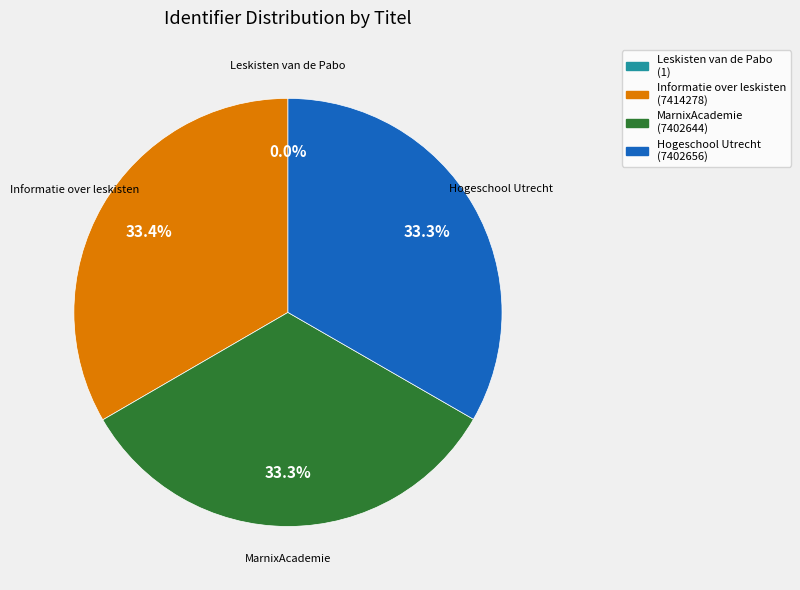

The Informatie over leskisten slice represents 33% of the pie. True or false?

True